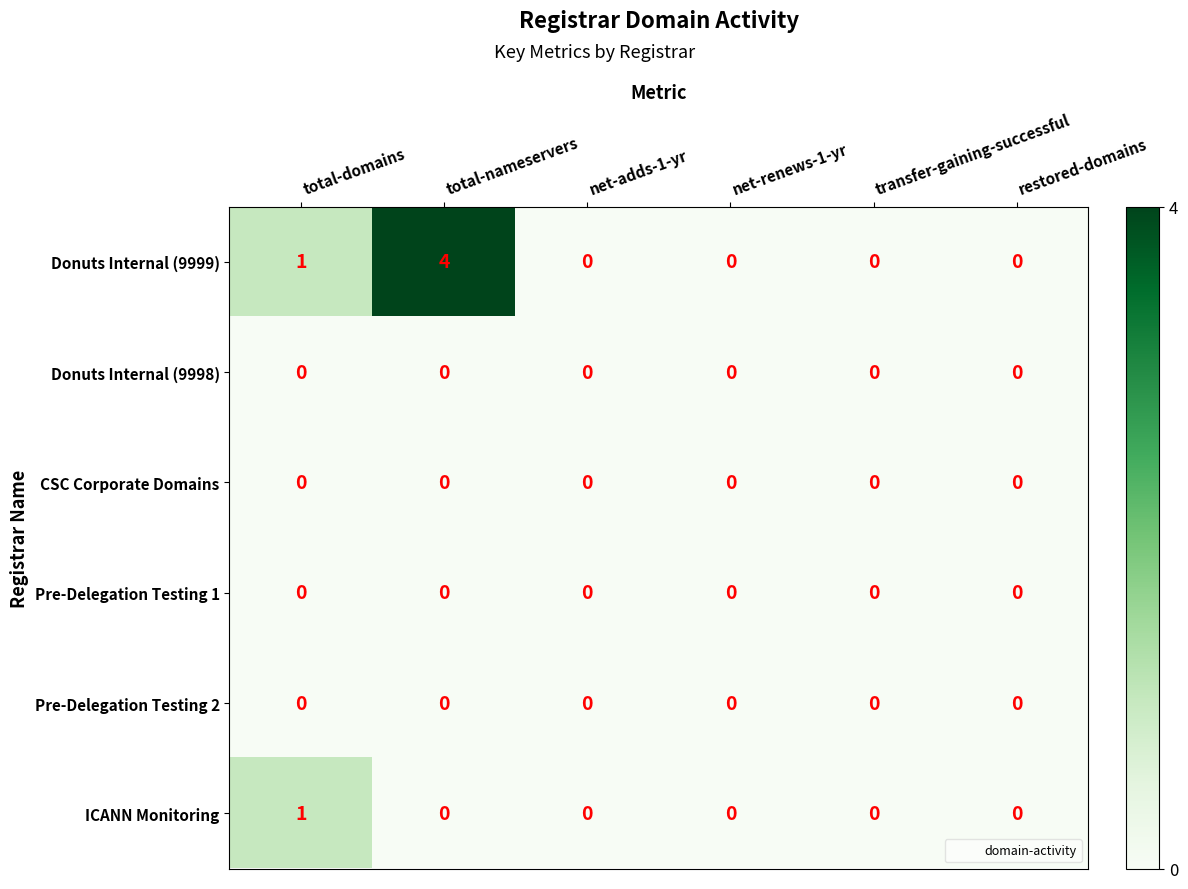

Which series has the largest total across all categories?

Donuts Internal (9999)